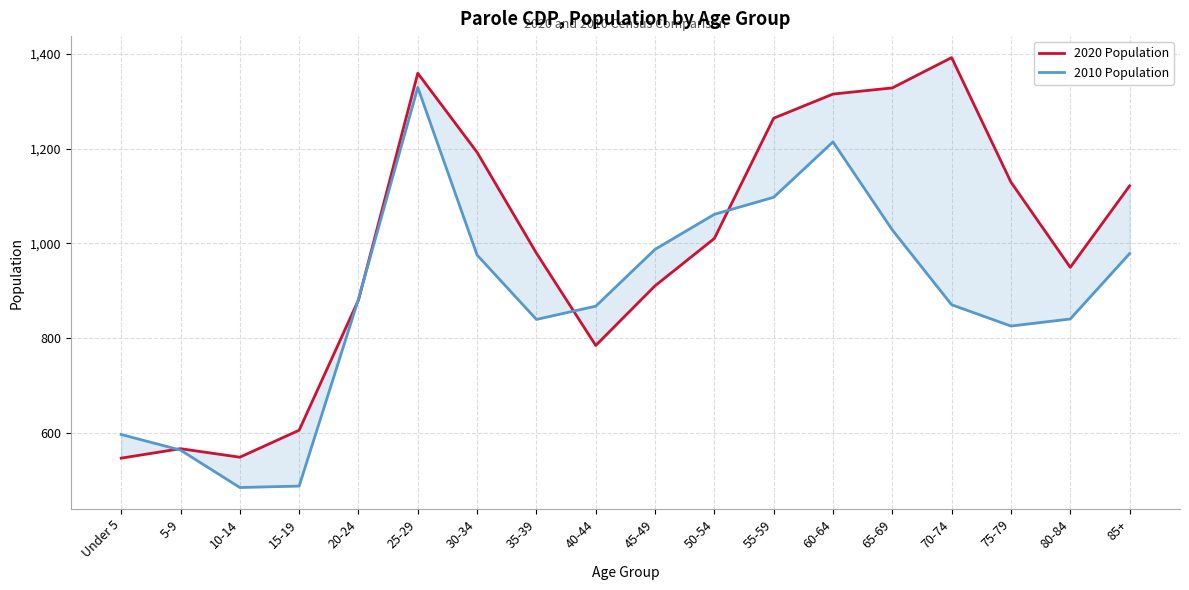

Count the number of categories in the chart.

18